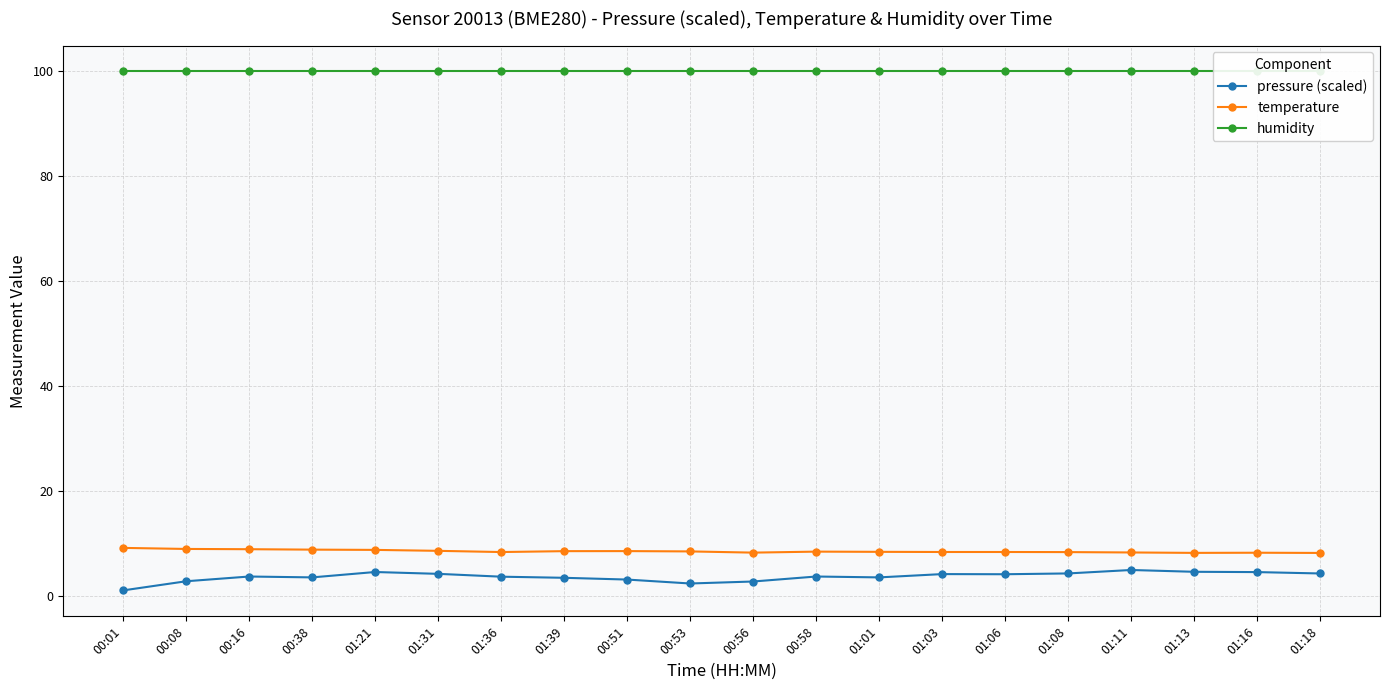

In pressure (scaled), how many points are lower than both neighbors (excluding endpoints)?

4